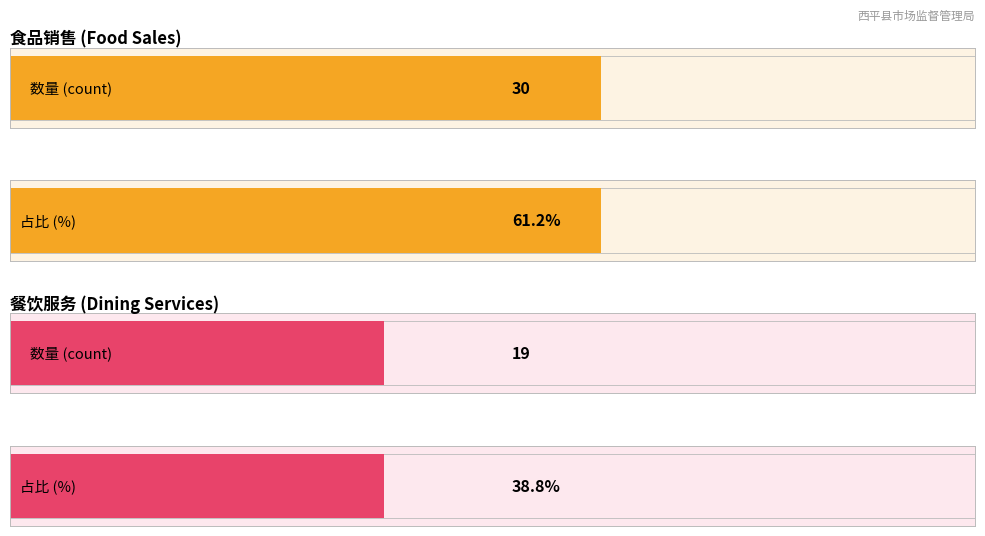

Which series has the largest total across all categories?

食品销售